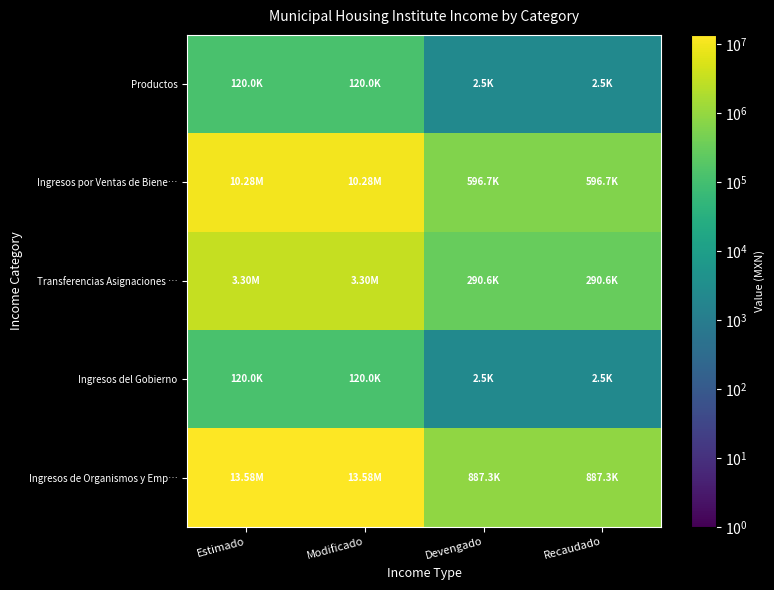

What is the maximum value shown in the chart?

13583203.5